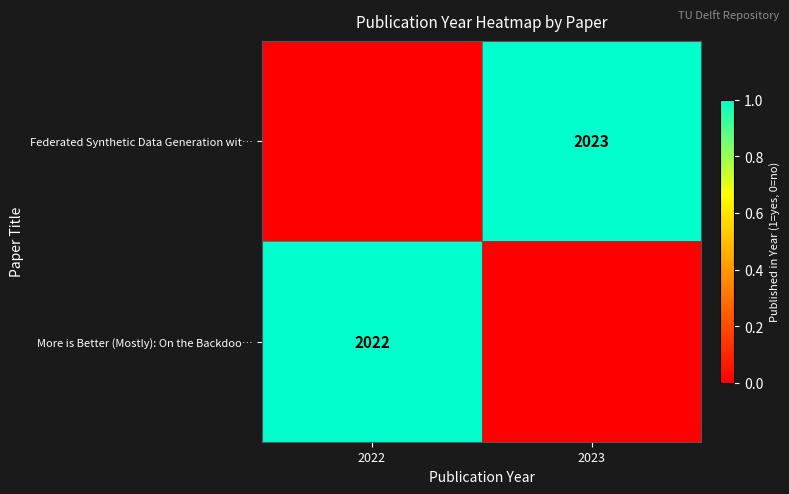

What is the spread (max minus min) of values at 2023?

1